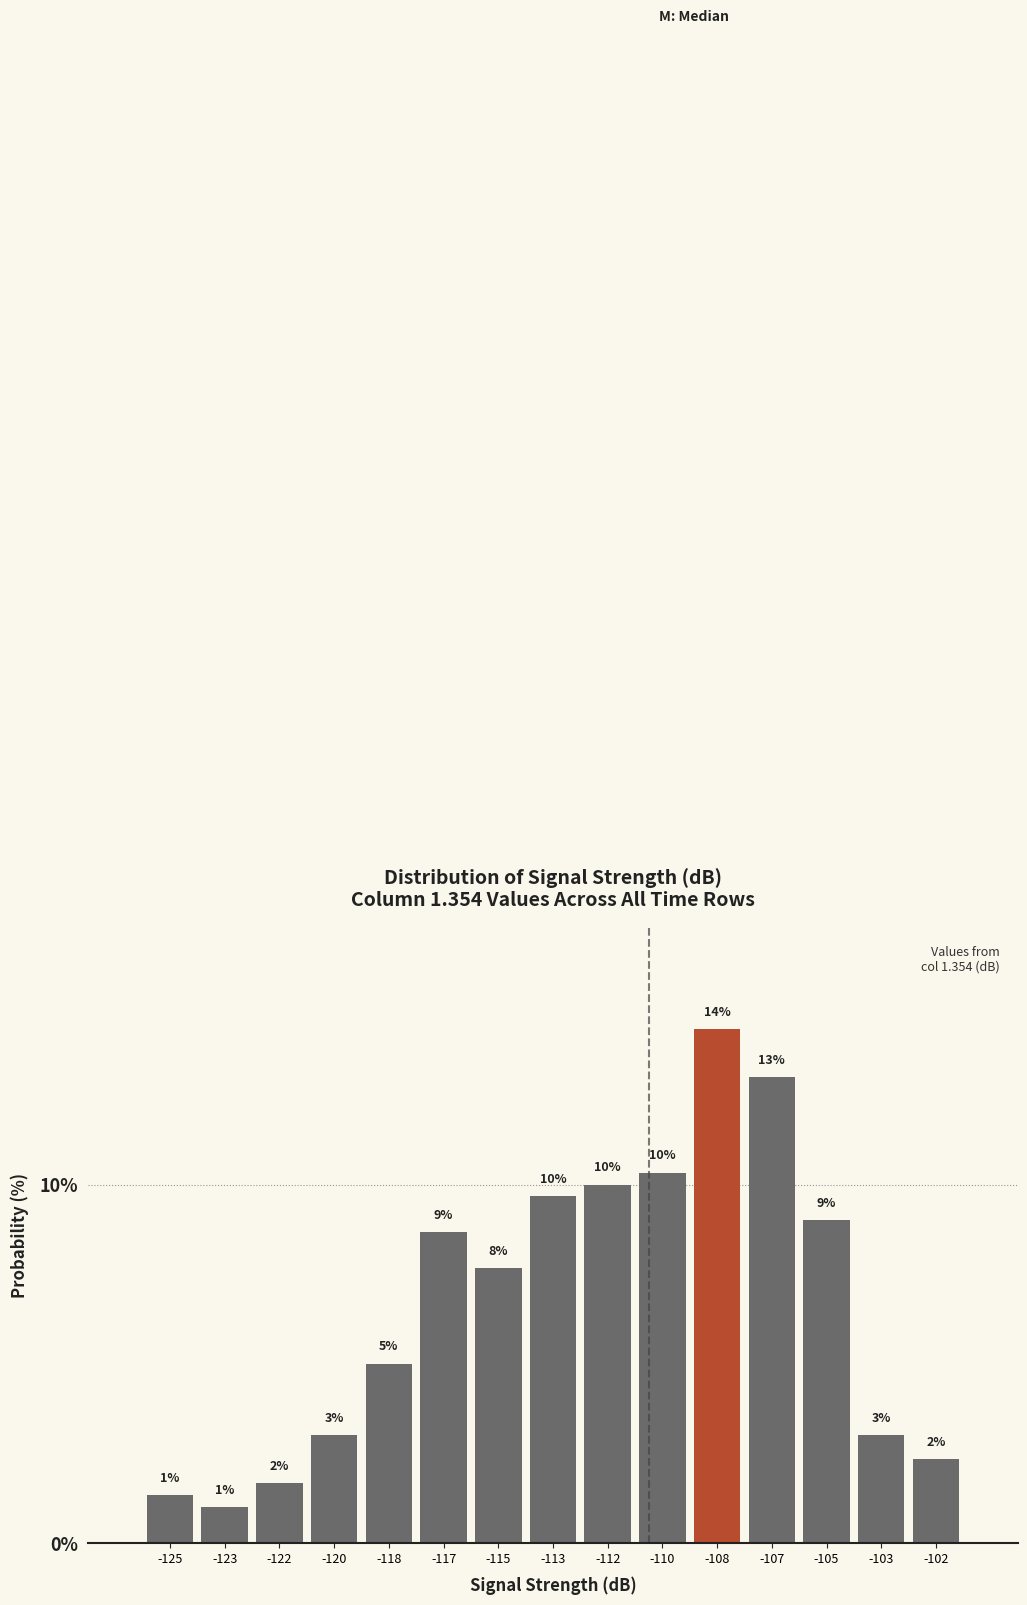

What is the greatest value displayed?

14.3